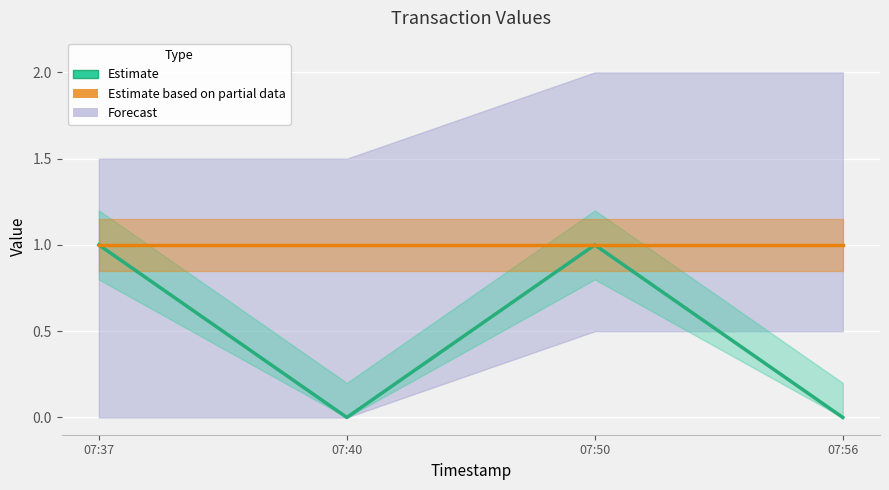

What is the difference between the Estimate (Amount) values at 07:56 and 07:37?

1